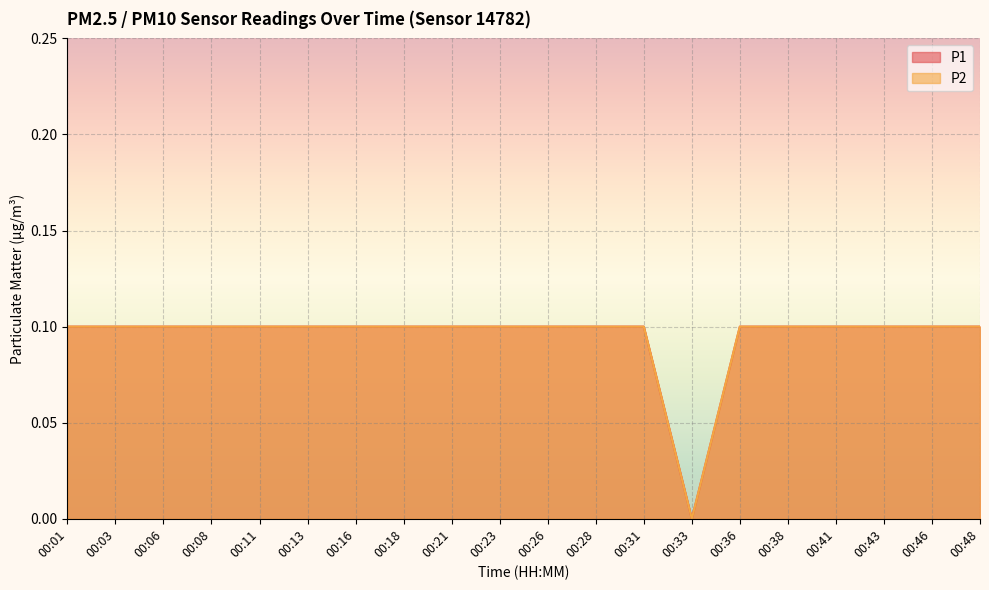

True or false: P2 has more than 1 points higher than both neighbors.

False